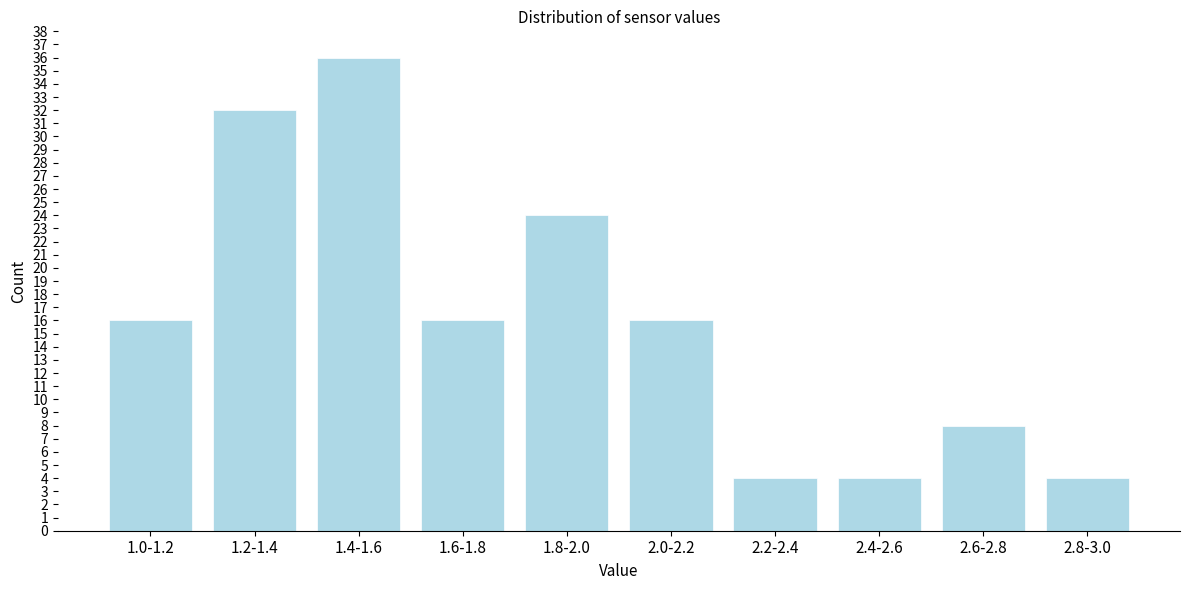

Reading left to right, transcribe all the data shown in this chart.

1.0-1.2=16	1.2-1.4=32	1.4-1.6=36	1.6-1.8=16	1.8-2.0=24	2.0-2.2=16	2.2-2.4=4	2.4-2.6=4	2.6-2.8=8	2.8-3.0=4